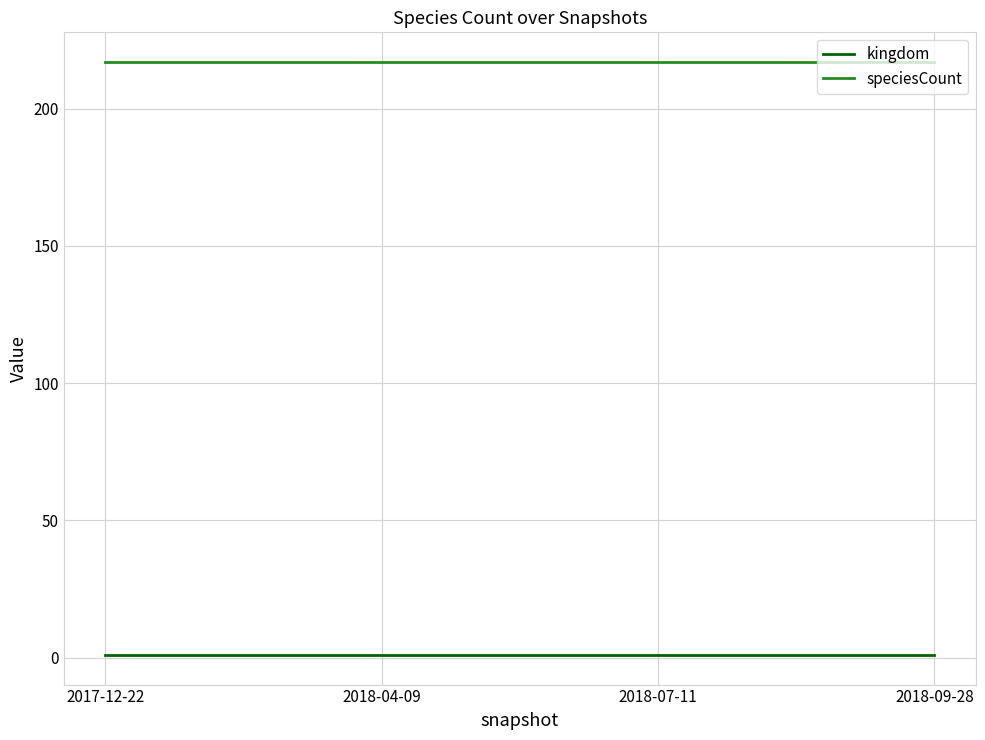

Is the value of speciesCount at 2017-12-22 greater than the value of kingdom at 2017-12-22?

Yes